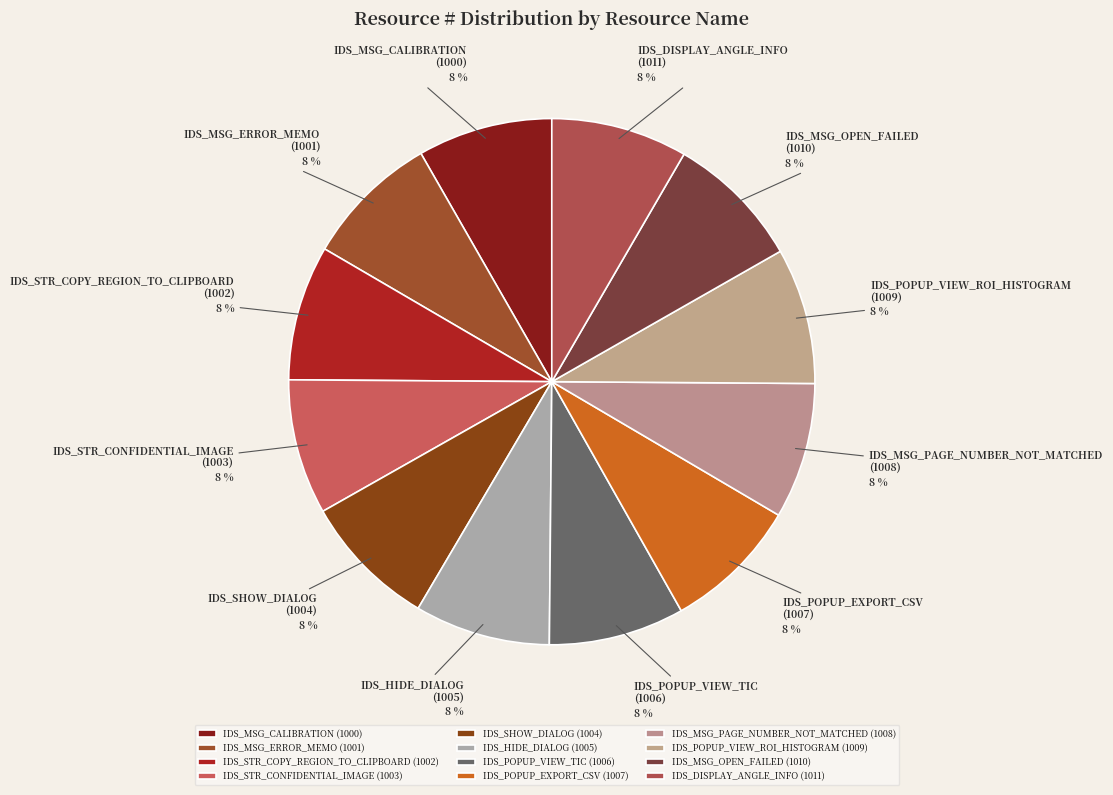

To the nearest percent, what percentage of the pie is IDS_DISPLAY_ANGLE_INFO?

8%